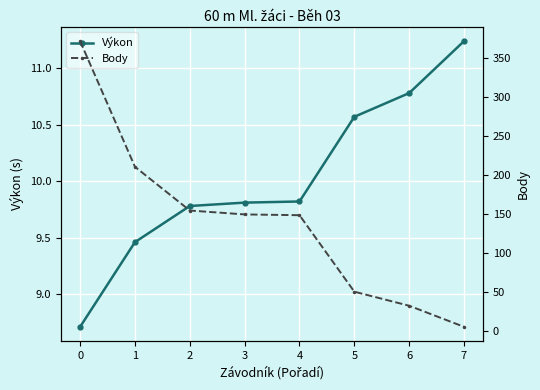

What is the total value across all series at 5?

60.6